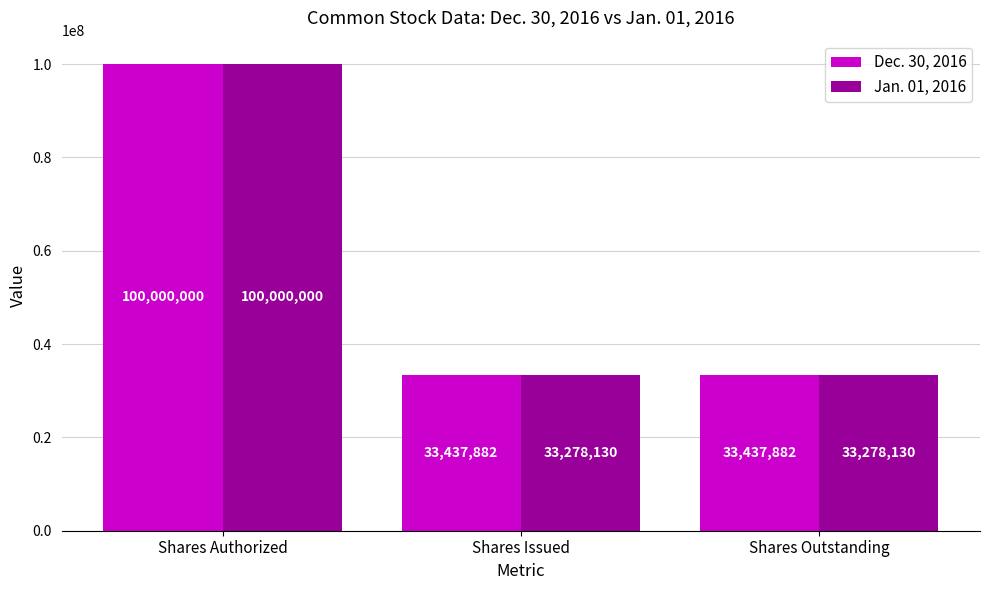

At how many categories does at least one series exceed 54079829?

1